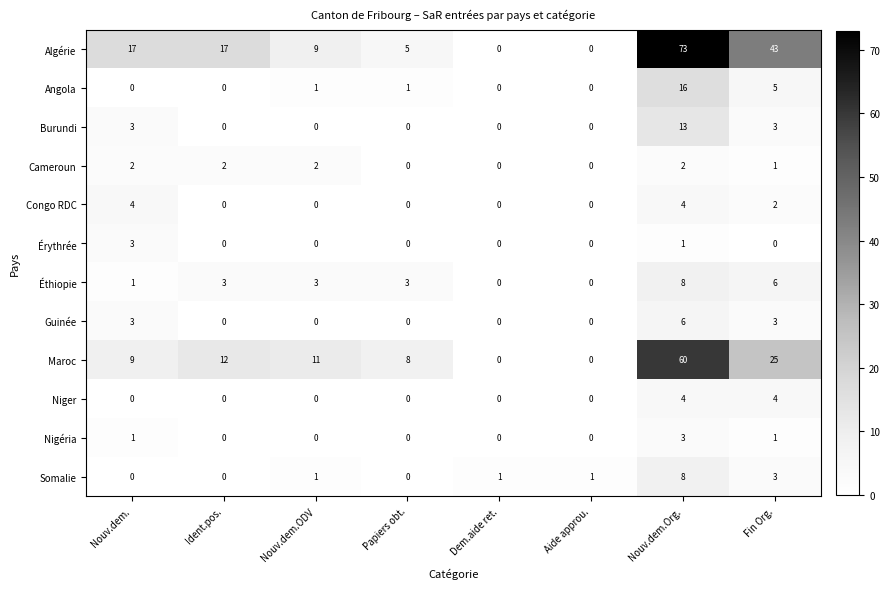

What is the total value across all series at Nouv.dem.Org.?

198